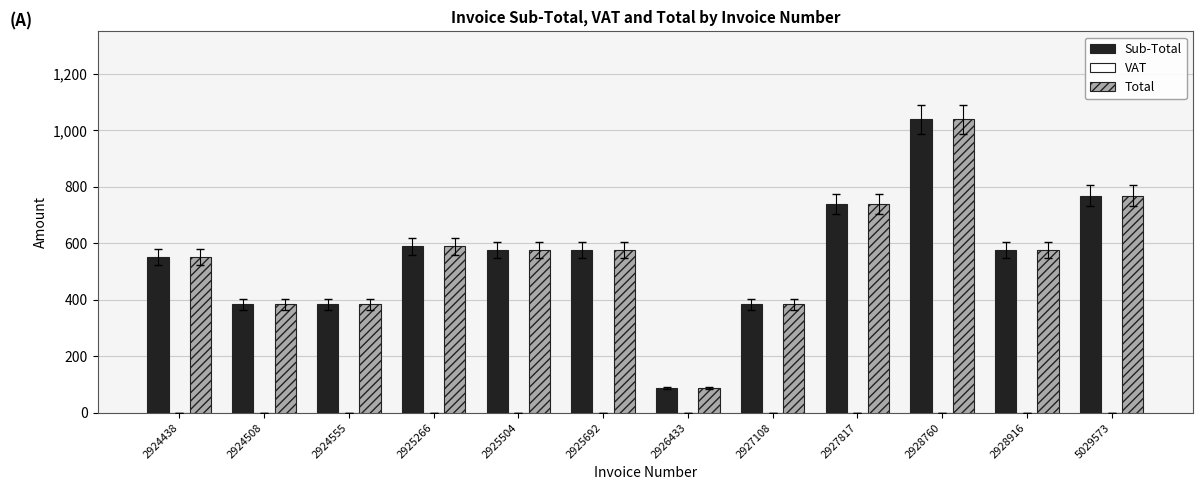

How many bars are there in total?

24